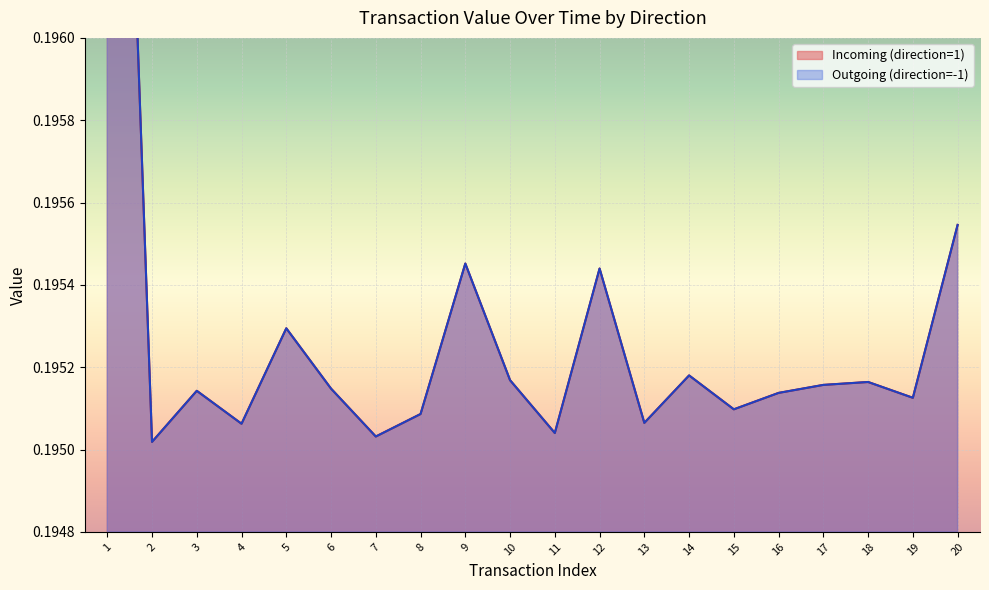

Where is the first local maximum for Outgoing (direction=-1)?

3